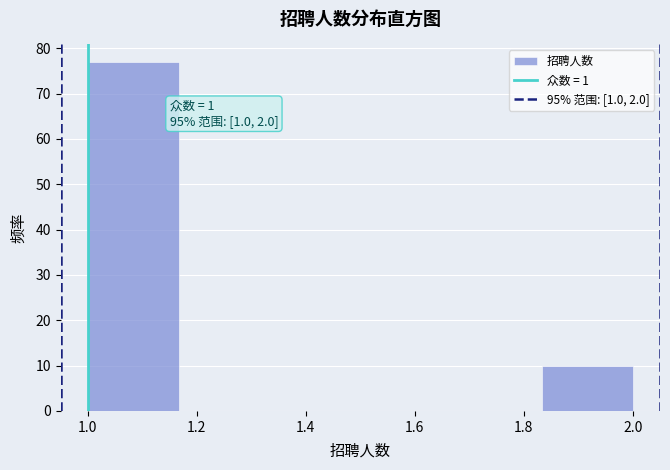

Which range on the x-axis has the tallest bar?

1.00 to 1.16